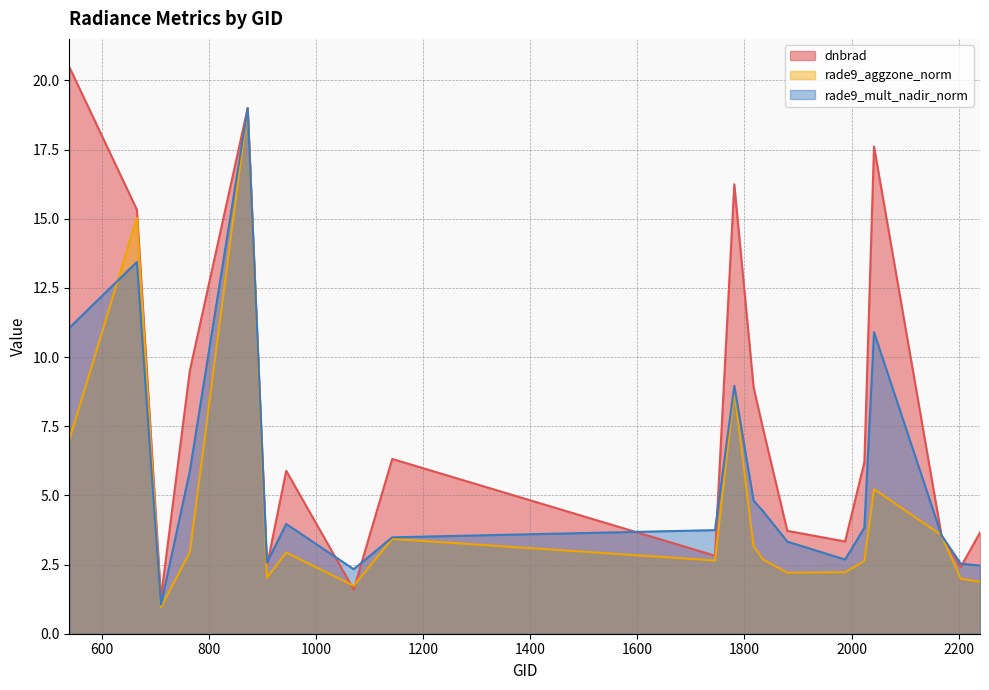

Where does the dnbrad series first go above 6?

539